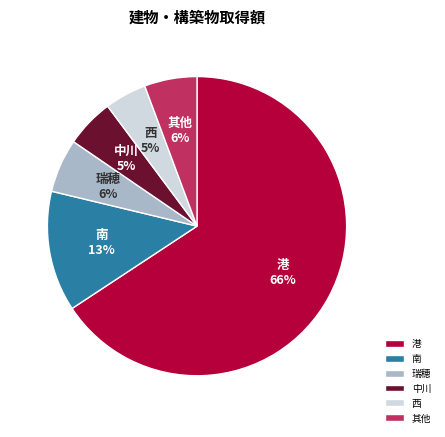

To the nearest percent, what is the average slice percentage?

17%